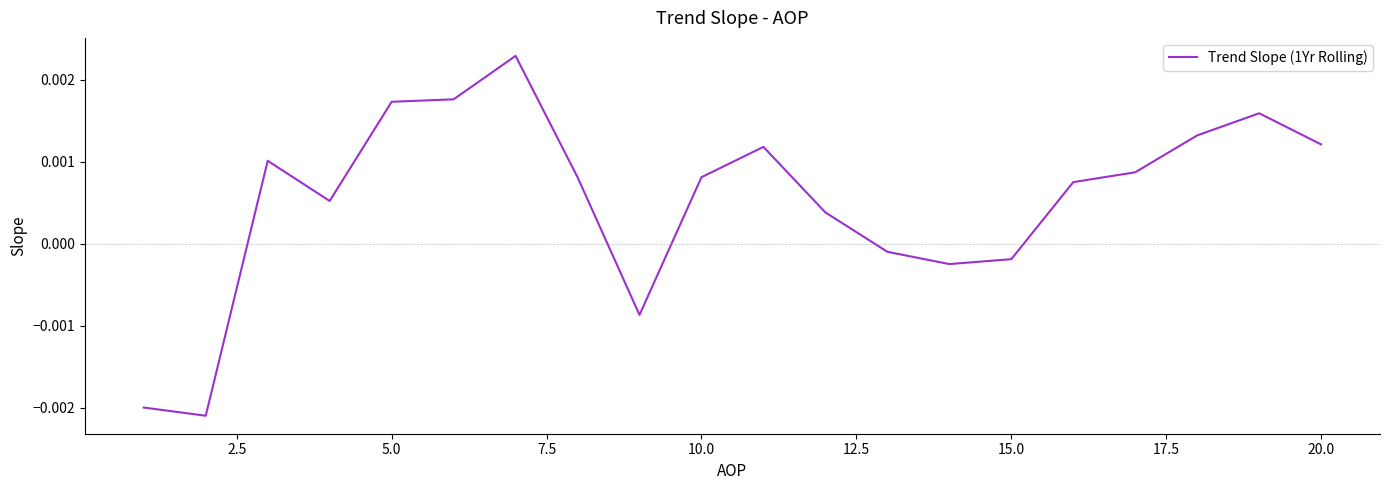

Is this an area chart (filled region under the line)?

No